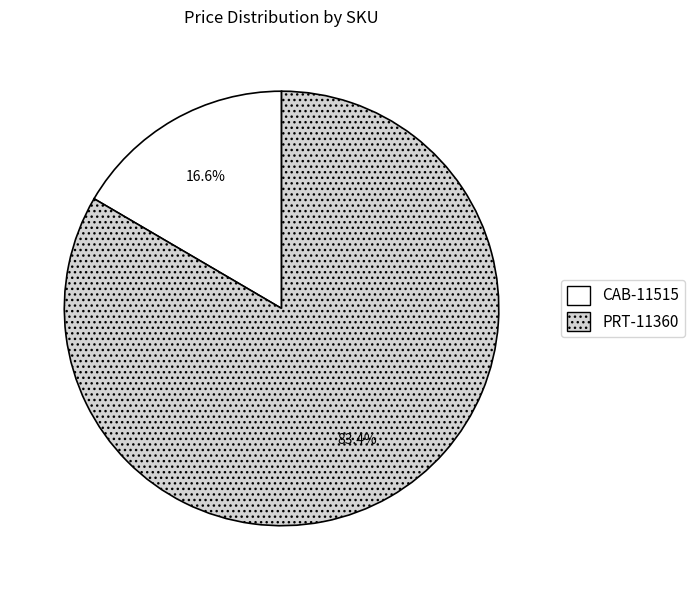

Is it true that PRT-11360 is 78% of the pie?

False